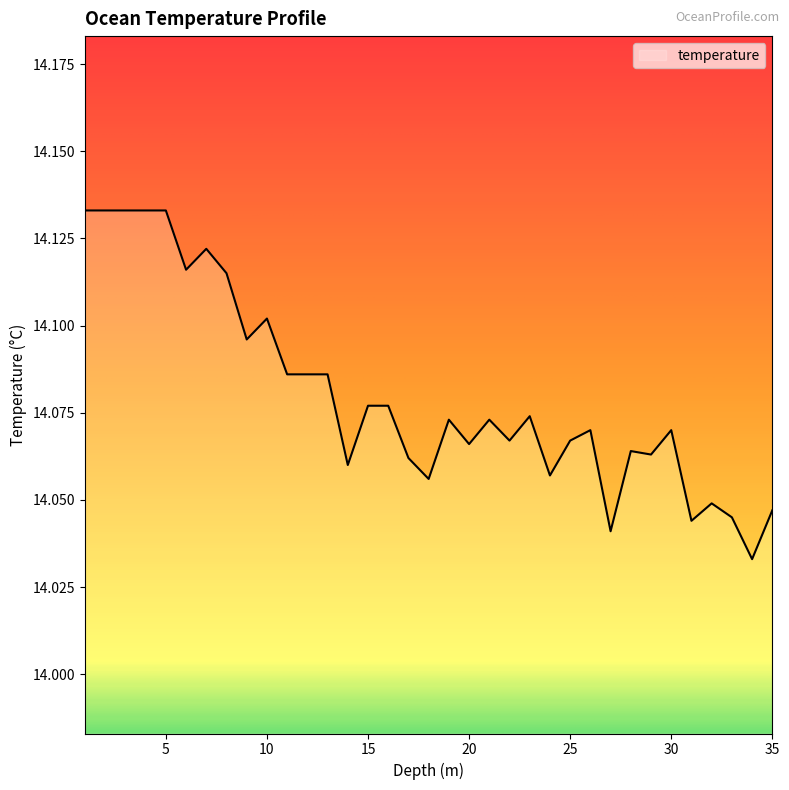

List the labels in order of value, smallest first.

34.0, 27.0, 31.0, 33.0, 35.0, 32.0, 18.0, 24.0, 14.0, 17.0, 29.0, 28.0, 20.0, 22.0, 25.0, 26.0, 30.0, 19.0, 21.0, 23.0, 15.0, 16.0, 11.0, 12.0, 13.0, 9.0, 10.0, 8.0, 6.0, 7.0, 1.0, 2.0, 3.0, 4.0, 5.0